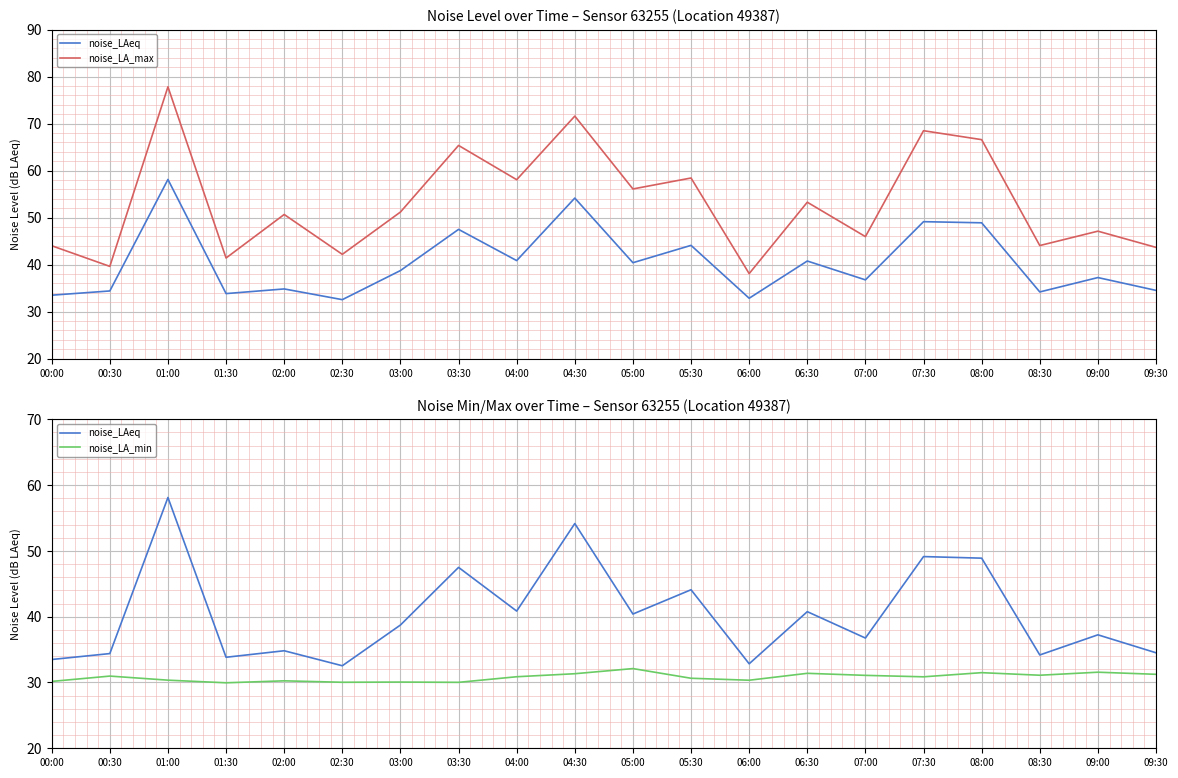

Reading right to left, list all the values displayed in this chart.

noise_LAeq: 09:30=34.5	09:00=37.2	08:30=34.2	08:00=48.9	07:30=49.1	07:00=36.8	06:30=40.8	06:00=32.8	05:30=44.1	05:00=40.4	04:30=54.1	04:00=40.9	03:30=47.5	03:00=38.7	02:30=32.5	02:00=34.8	01:30=33.8	01:00=58.1	00:30=34.4	00:00=33.5
noise_LA_max: 09:30=43.7	09:00=47.1	08:30=44.0	08:00=66.6	07:30=68.5	07:00=46.0	06:30=53.3	06:00=38.1	05:30=58.4	05:00=56.1	04:30=71.6	04:00=58.1	03:30=65.3	03:00=51.2	02:30=42.2	02:00=50.7	01:30=41.4	01:00=77.8	00:30=39.6	00:00=44.0
noise_LA_min: 09:30=31.2	09:00=31.6	08:30=31.1	08:00=31.5	07:30=30.9	07:00=31.1	06:30=31.4	06:00=30.3	05:30=30.6	05:00=32.1	04:30=31.3	04:00=30.9	03:30=30.0	03:00=30.1	02:30=30.0	02:00=30.2	01:30=29.9	01:00=30.4	00:30=31.0	00:00=30.2